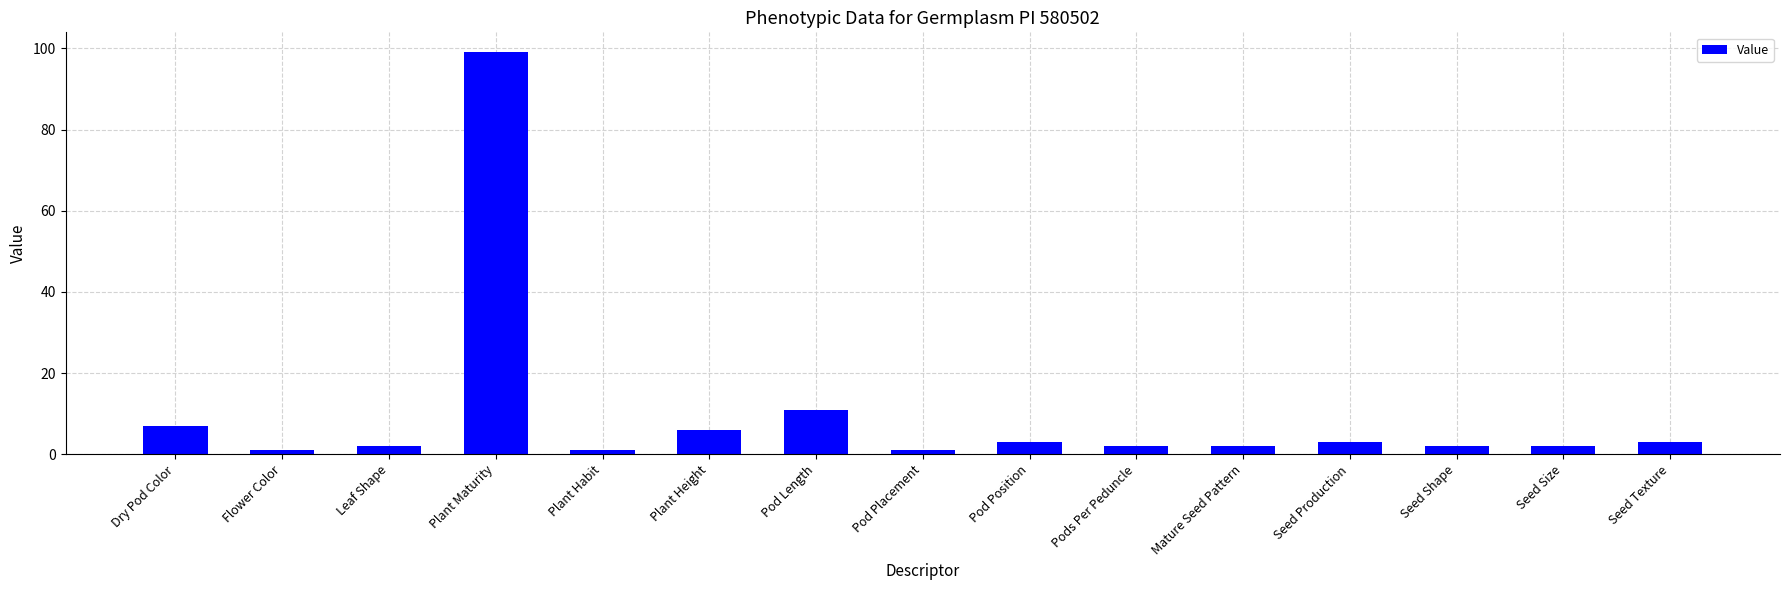

What is the minimum value shown in the chart?

1